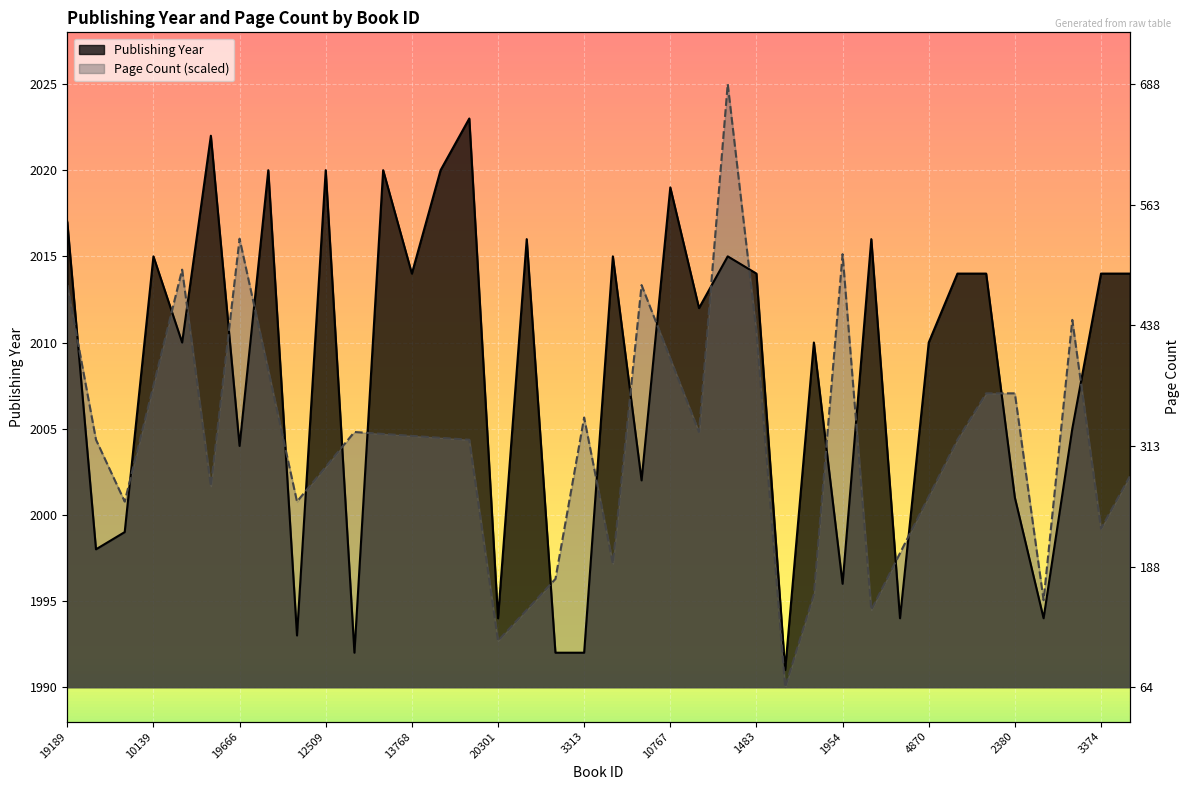

How many categories are shown in the chart?

38